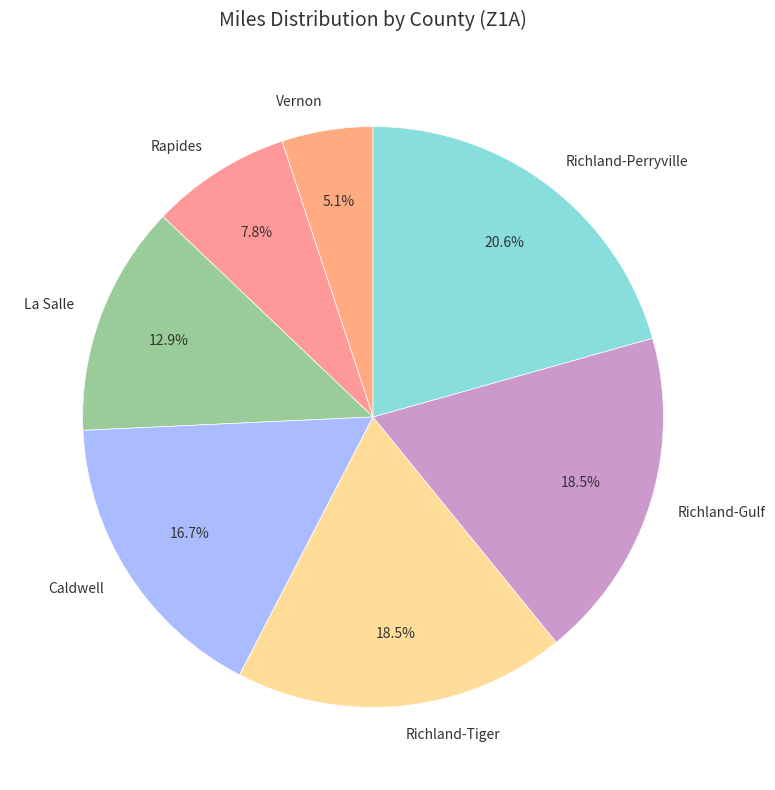

Is there a majority slice in this chart?

No